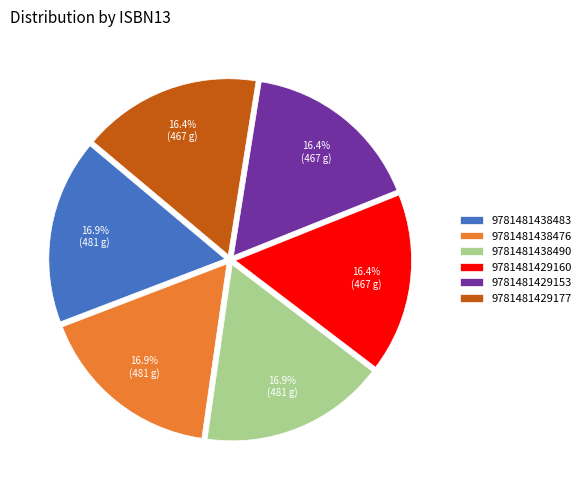

What percentage is the 9781481429153 slice, to the nearest percent?

16%